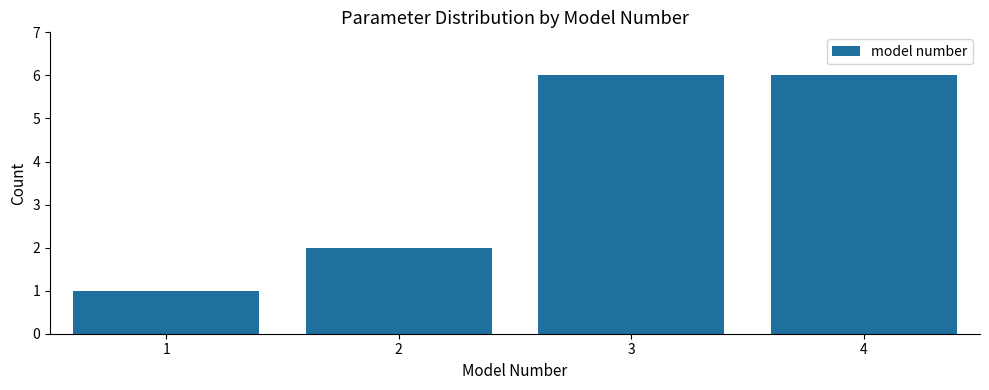

Reading right to left, list all the values displayed in this chart.

6	6	2	1